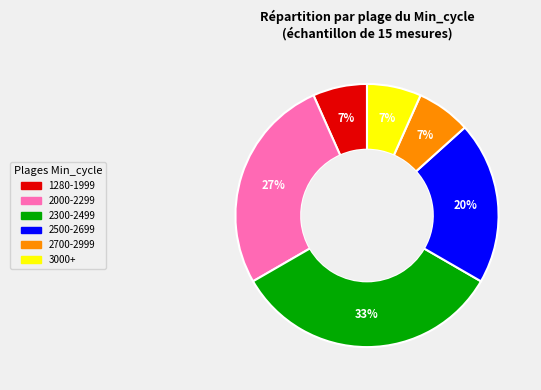

Is there a majority slice in this chart?

No